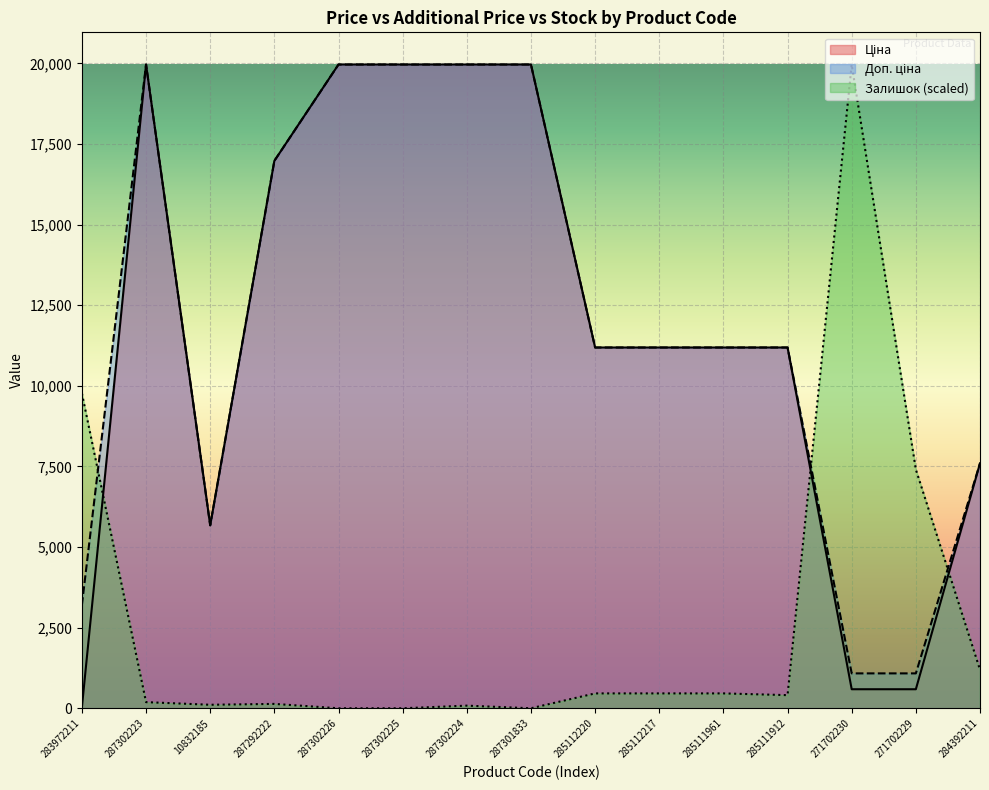

How many lines are shown in the chart?

3